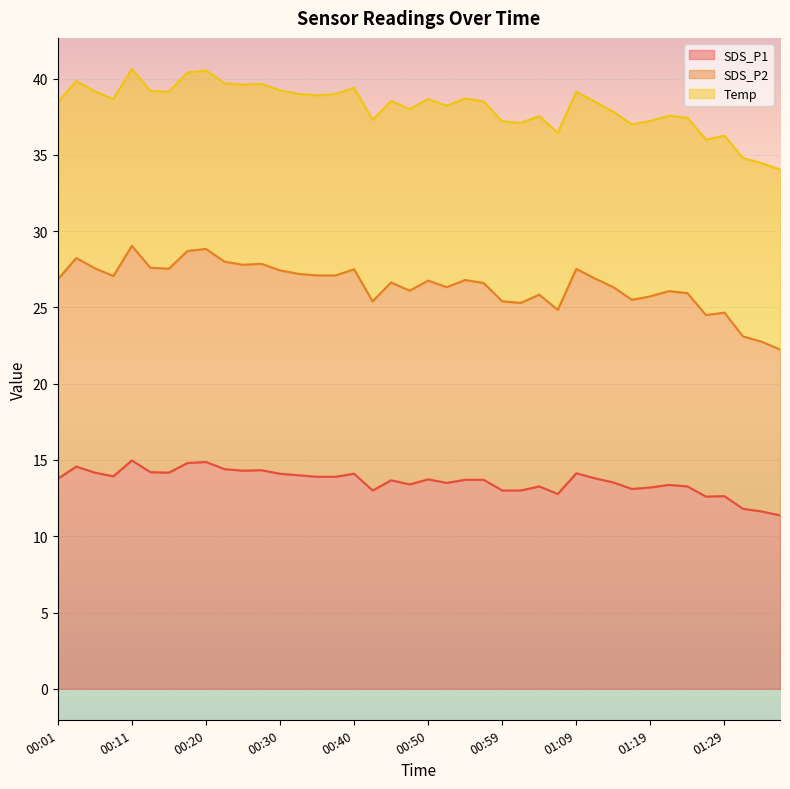

Between 00:28 and 00:42, which is larger?

00:28